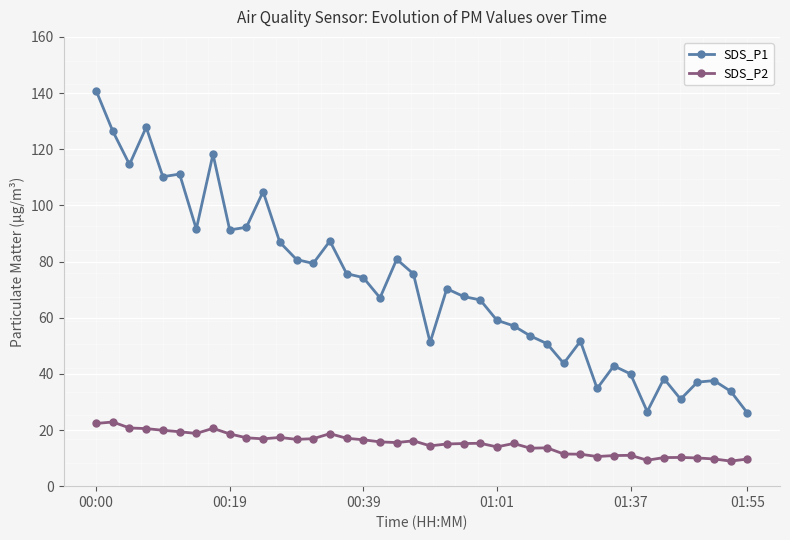

How many lines are shown in the chart?

2